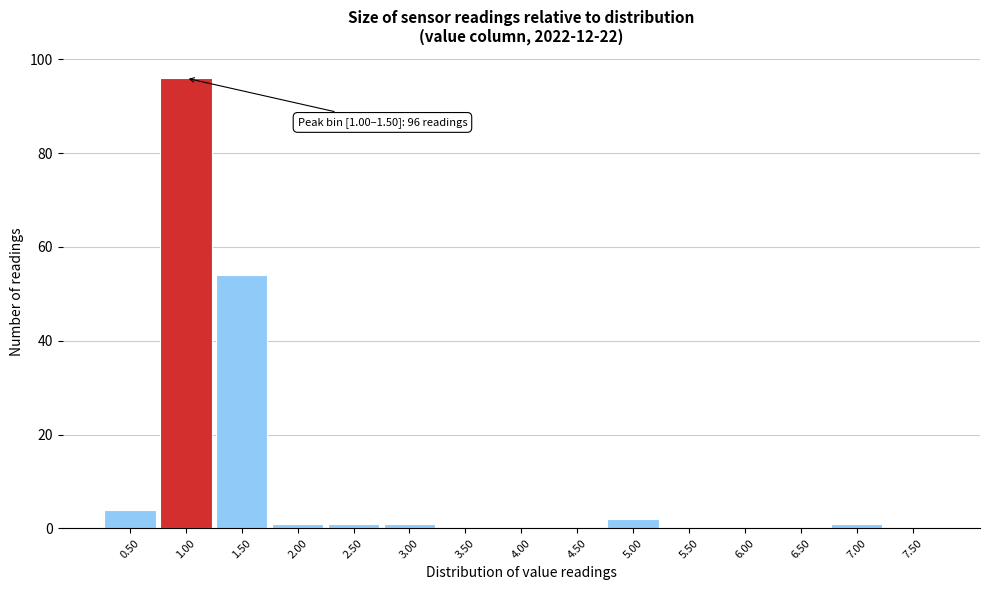

Reading left to right, transcribe all the data shown in this chart.

0.50=4	1.00=96	1.50=54	2.00=1	2.50=1	3.00=1	3.50=0	4.00=0	4.50=0	5.00=2	5.50=0	6.00=0	6.50=0	7.00=1	7.50=0